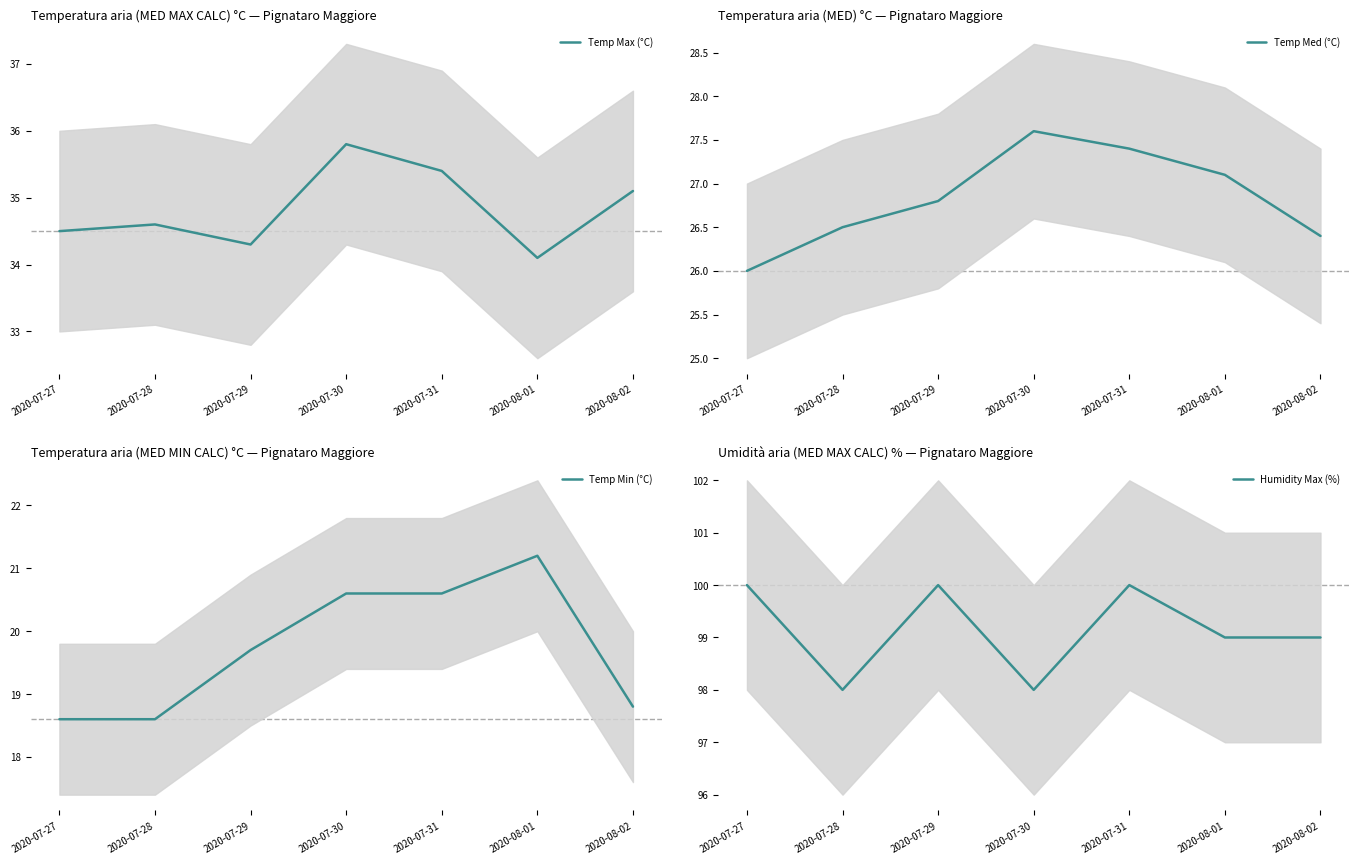

What is the sum of the Temp Max (°C) values at 2020-07-31 and 2020-08-01?

69.5